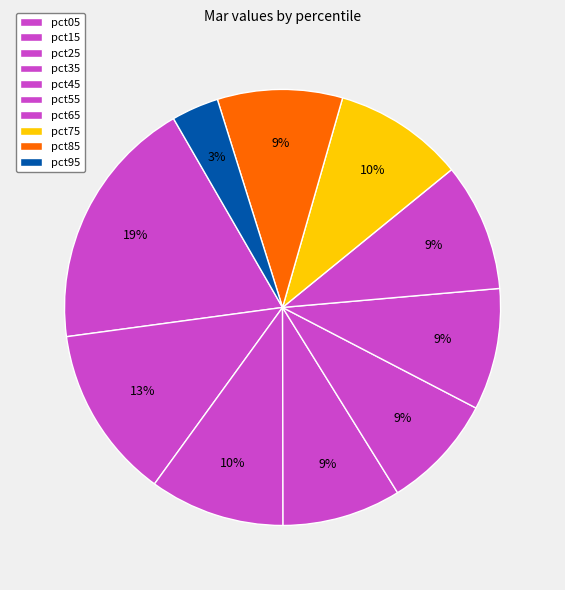

To the nearest percent, what percentage of the pie is pct05?

19%